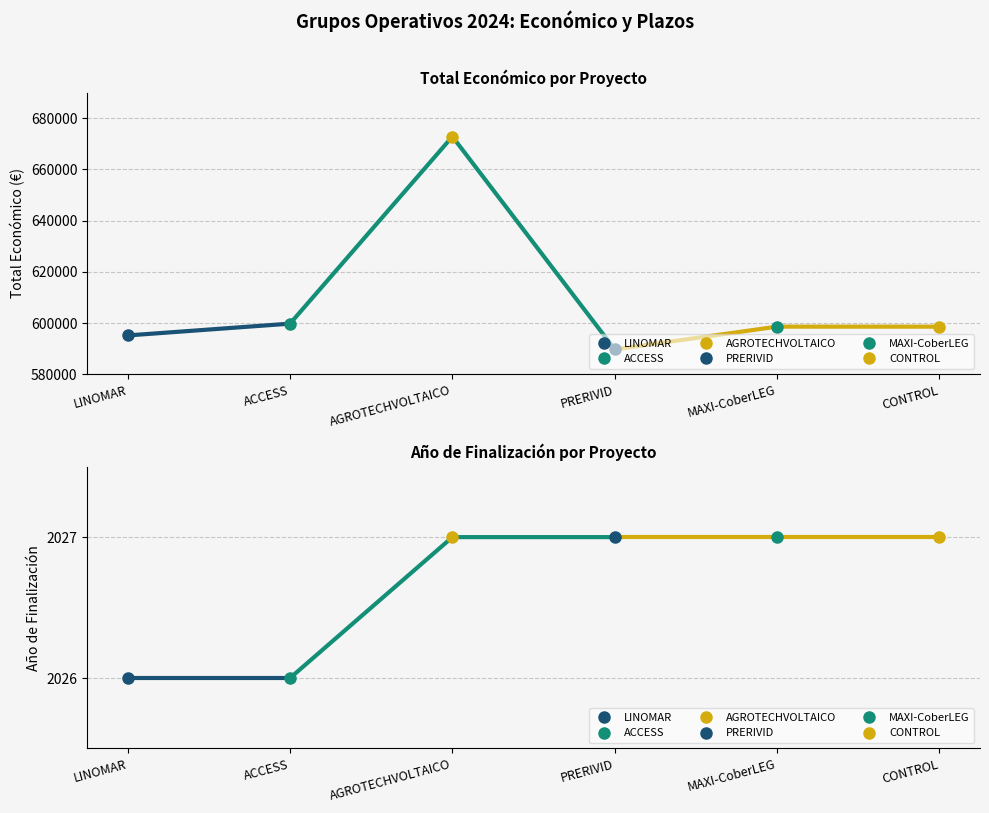

How many values in the Total económico series exceed 598609?

2